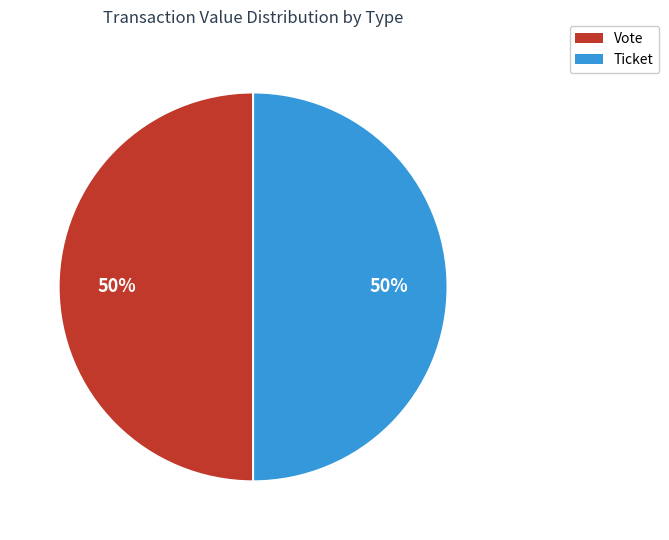

What is the ratio of the value at Ticket to the value at Vote?

1.0